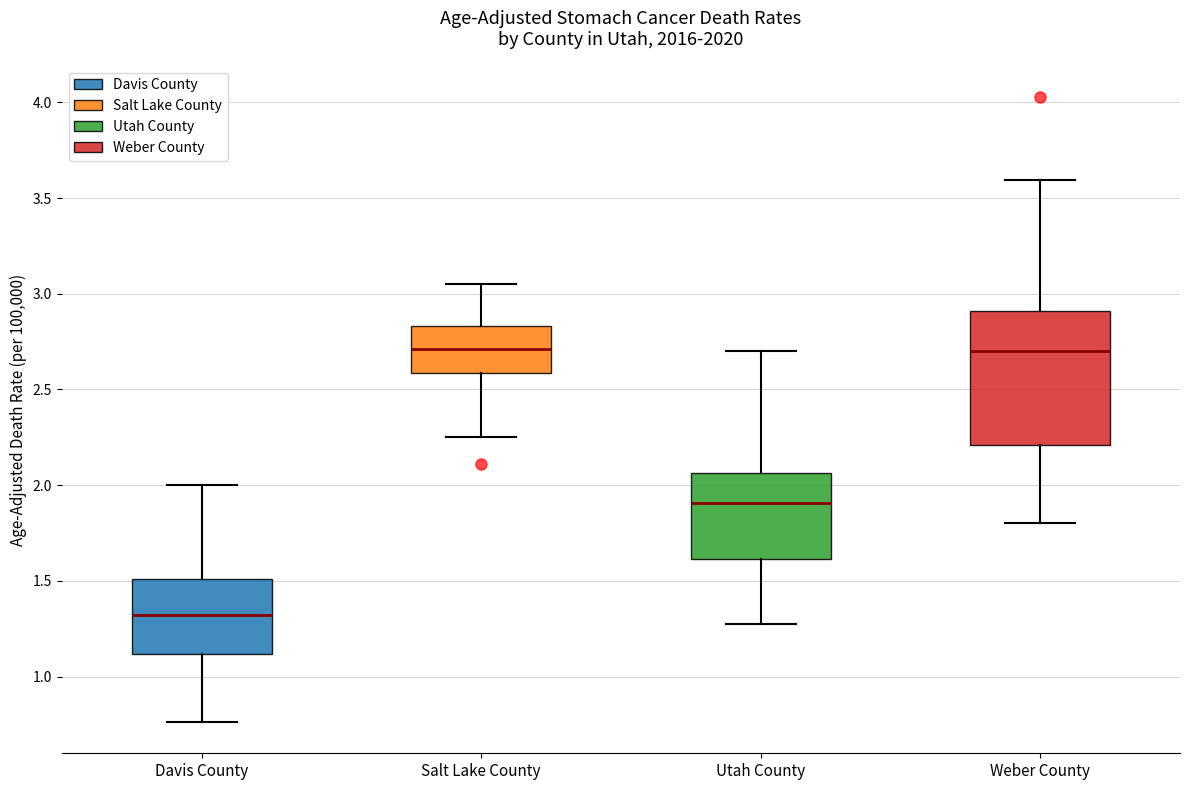

Reading left to right, read every box against the y-axis: the position of its median line, the range the box covers, and the ends of its whiskers. The values are not printed on the chart, so give them approximately, as read against the axis.

Davis County: median 1.30, box 1.10 to 1.50, whiskers 0.75 to 2.00
Salt Lake County: median 2.70, box 2.60 to 2.85, whiskers 2.25 to 3.05
Utah County: median 1.90, box 1.60 to 2.05, whiskers 1.30 to 2.70
Weber County: median 2.70, box 2.20 to 2.90, whiskers 1.80 to 3.60